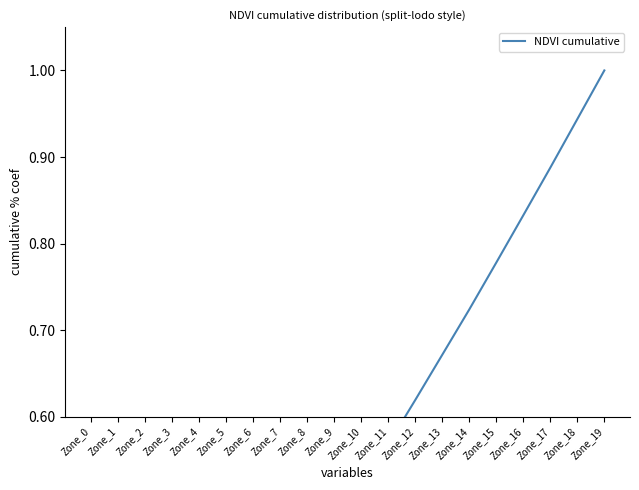

Reading right to left, transcribe all the data shown in this chart.

1.0	0.9	0.9	0.8	0.8	0.7	0.7	0.6	0.6	0.5	0.5	0.4	0.4	0.3	0.3	0.2	0.2	0.1	0.1	0.0